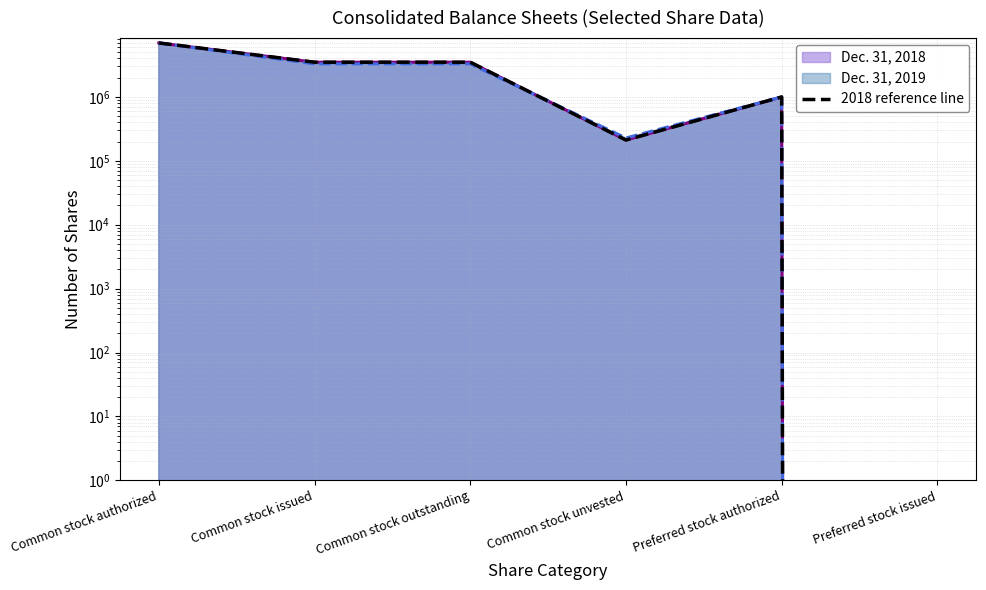

What is the label of the 3rd point from the right?

Common stock unvested